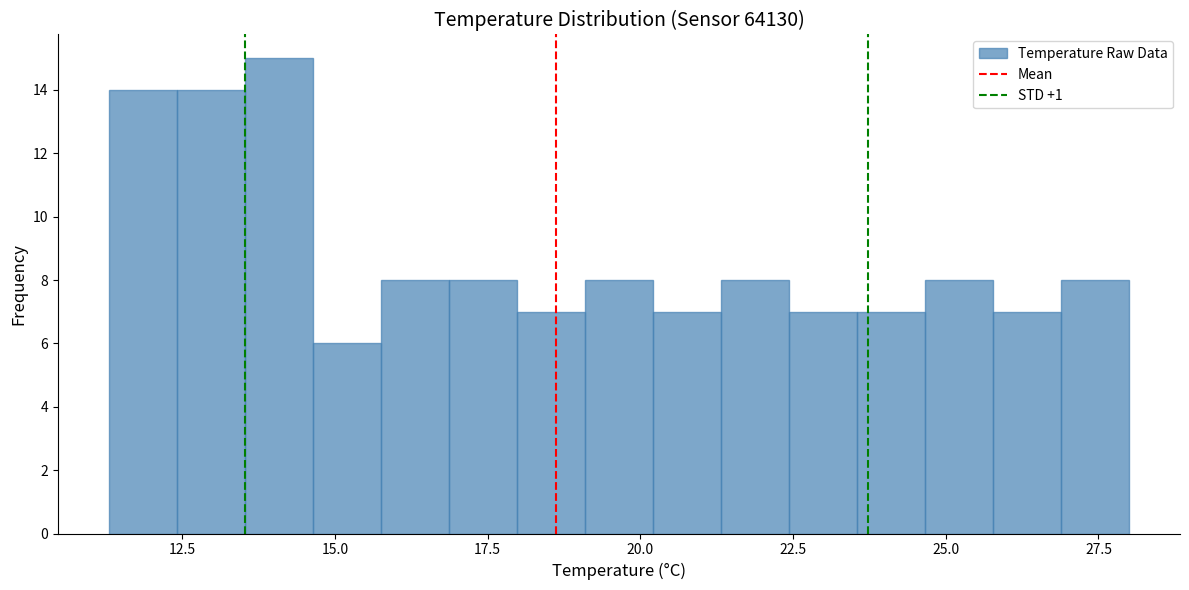

Read against the x-axis, roughly where is the centre of the tallest bar?

14.0